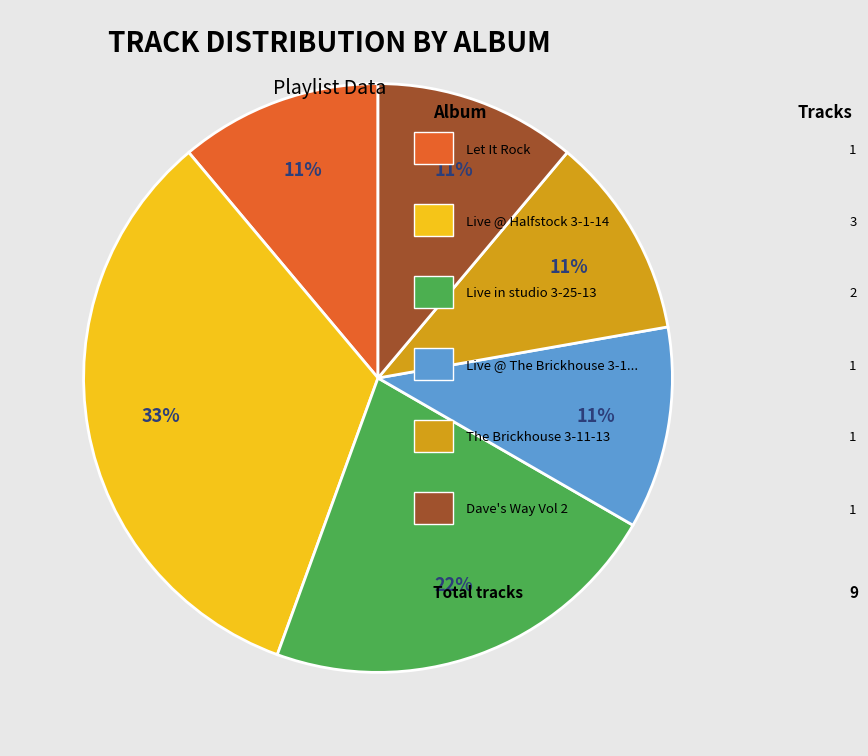

Does any single category account for the majority?

No